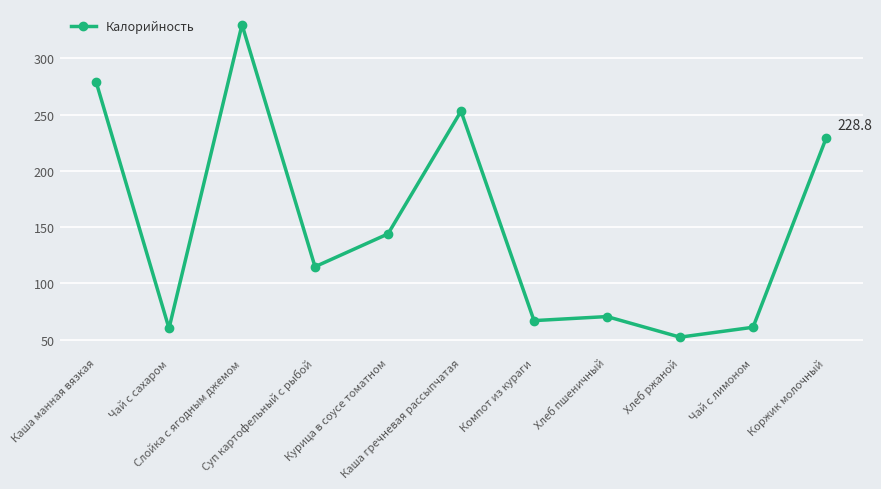

What is the maximum value shown in the chart?

330.0